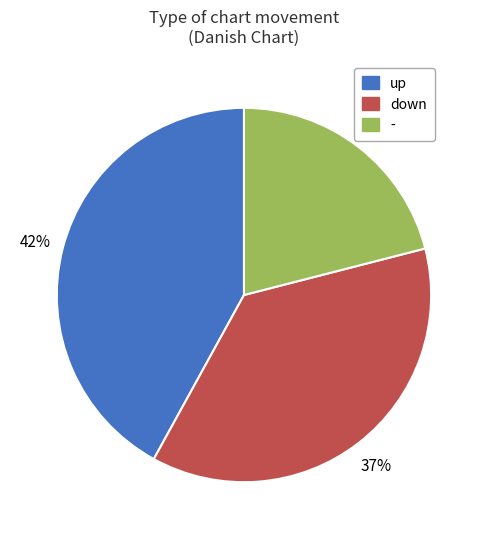

Is the sum of - and up greater than half?

Yes